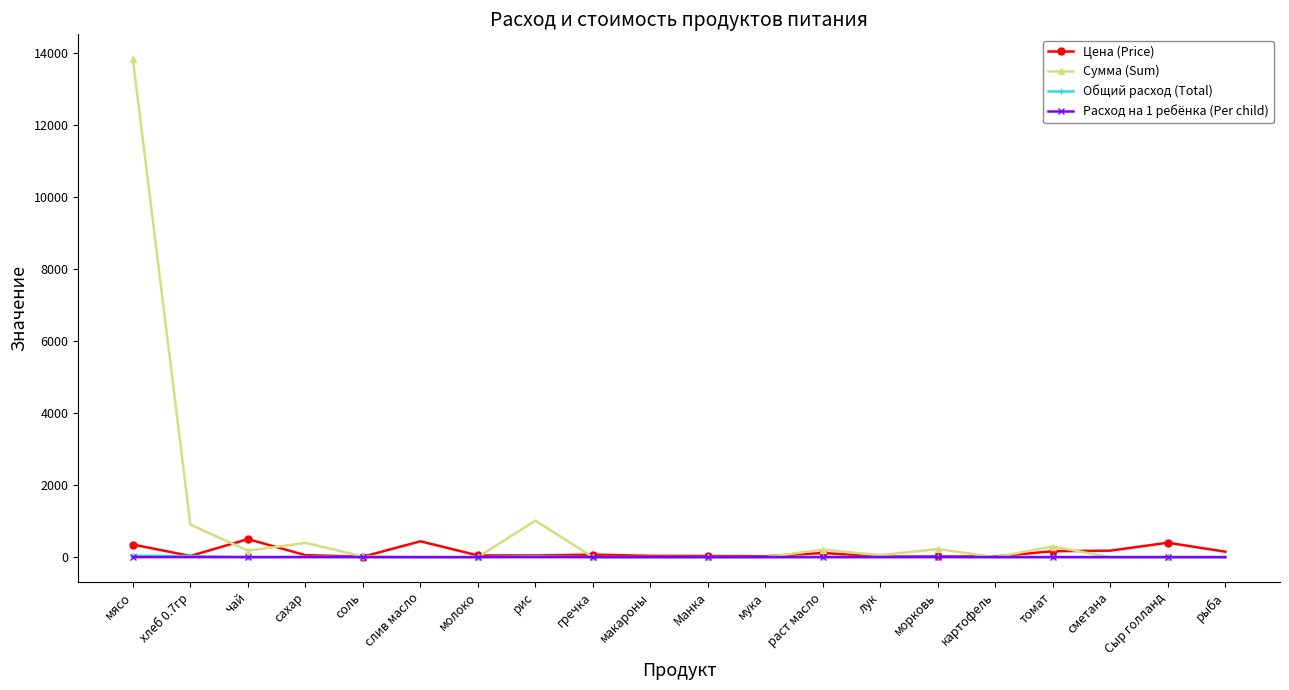

Where is the first local minimum for Цена (Price)?

хлеб 0.7гр